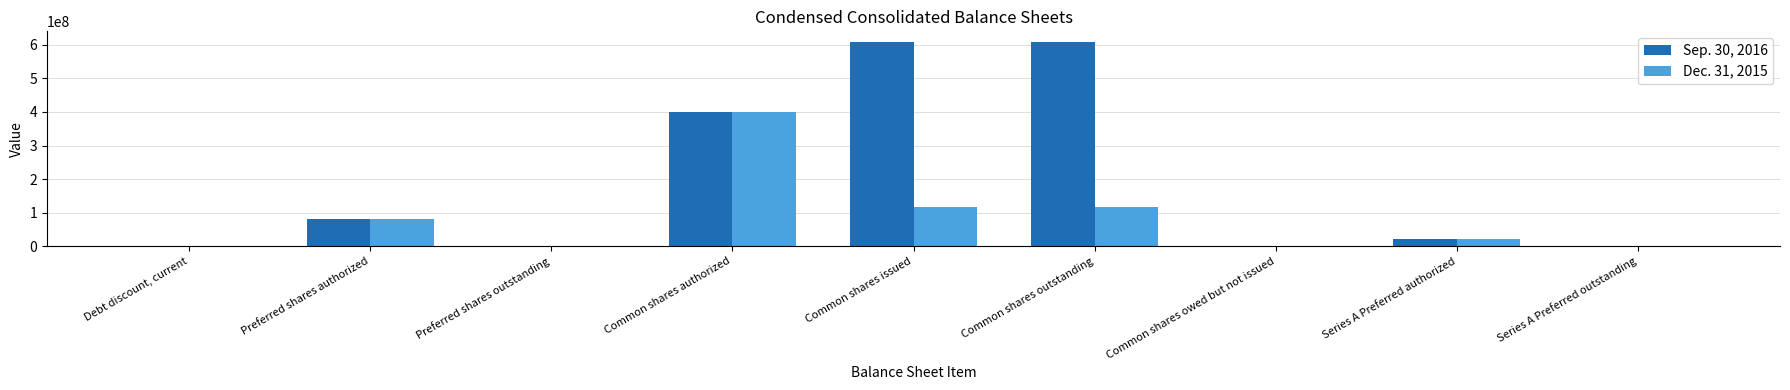

Is the value of Sep. 30, 2016 at Preferred shares authorized greater than the value of Dec. 31, 2015 at Common shares issued?

No